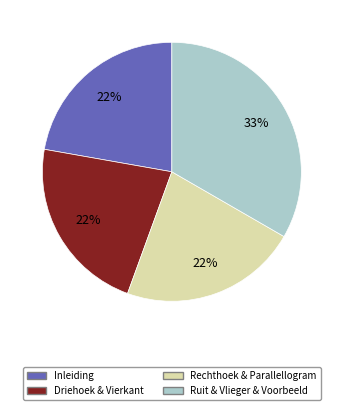

Is there any slice that represents more than half of the pie?

No